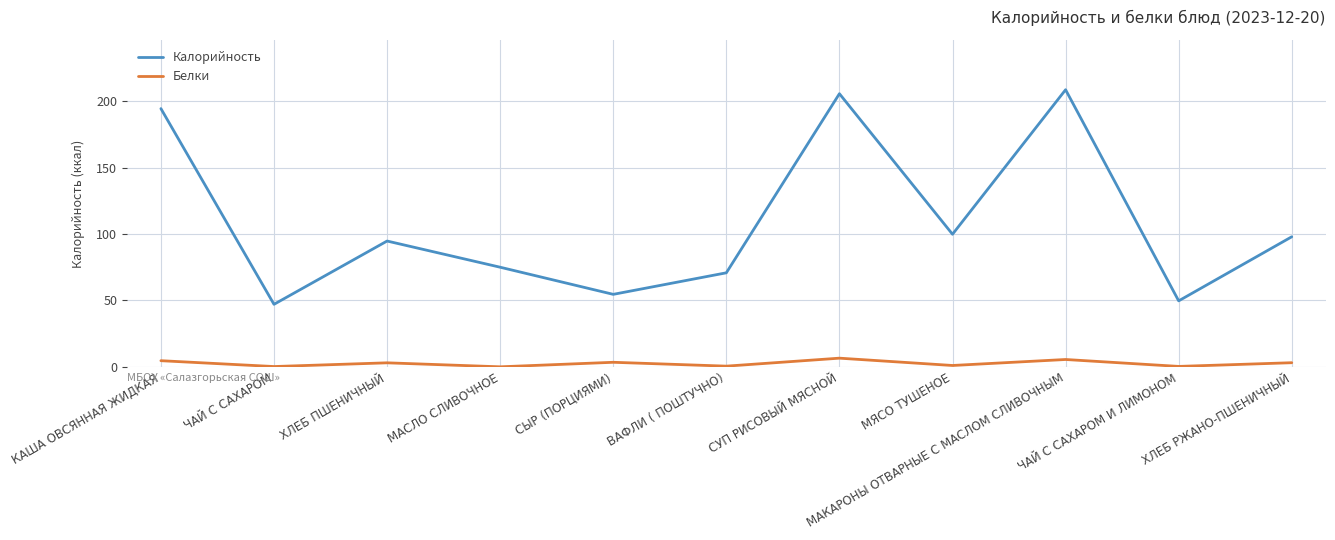

True or false: Калорийность and Белки intersect in this chart.

False